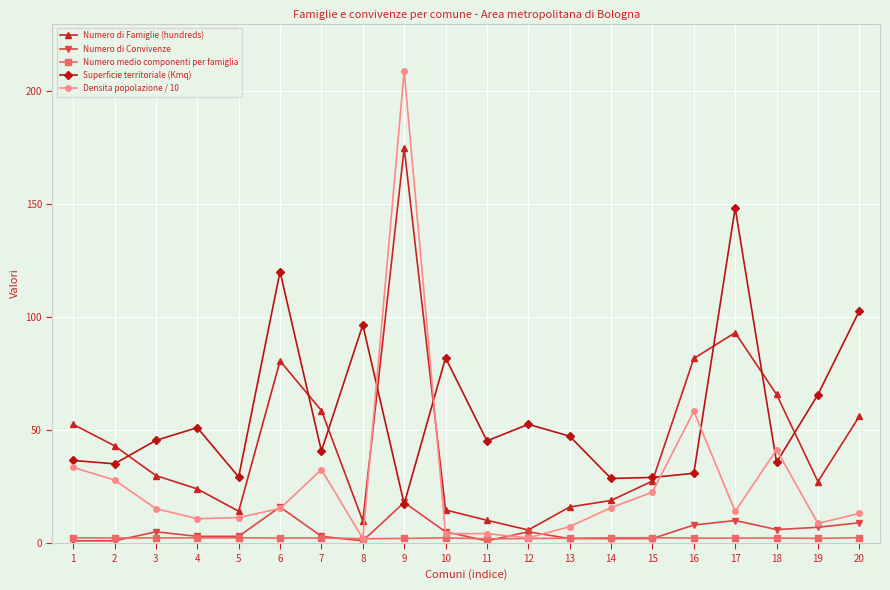

True or false: Numero di Famiglie (hundreds) and Numero medio componenti per famiglia intersect in this chart.

False